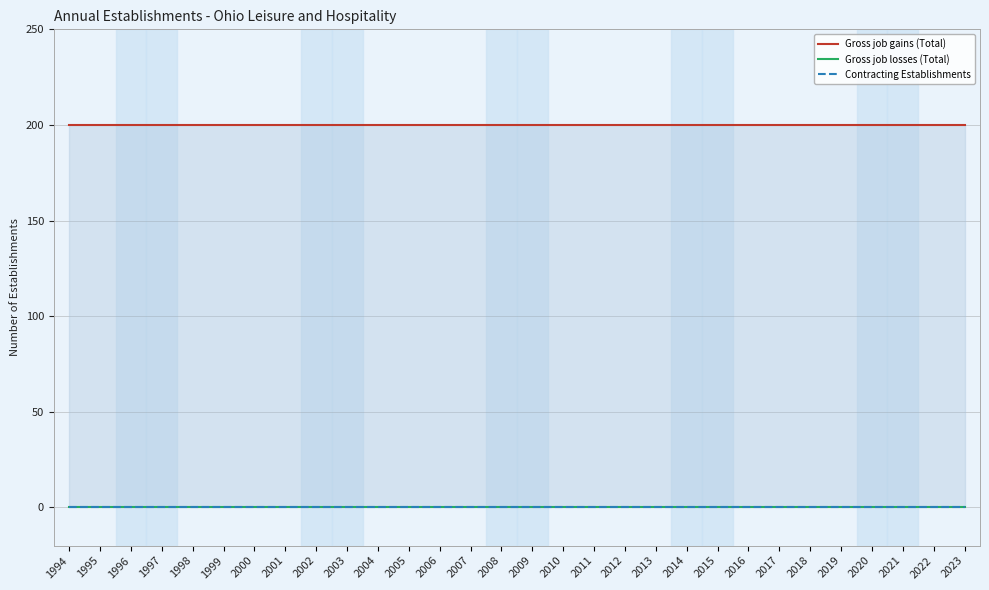

Which series has the largest total across all categories?

Gross job gains (Total)